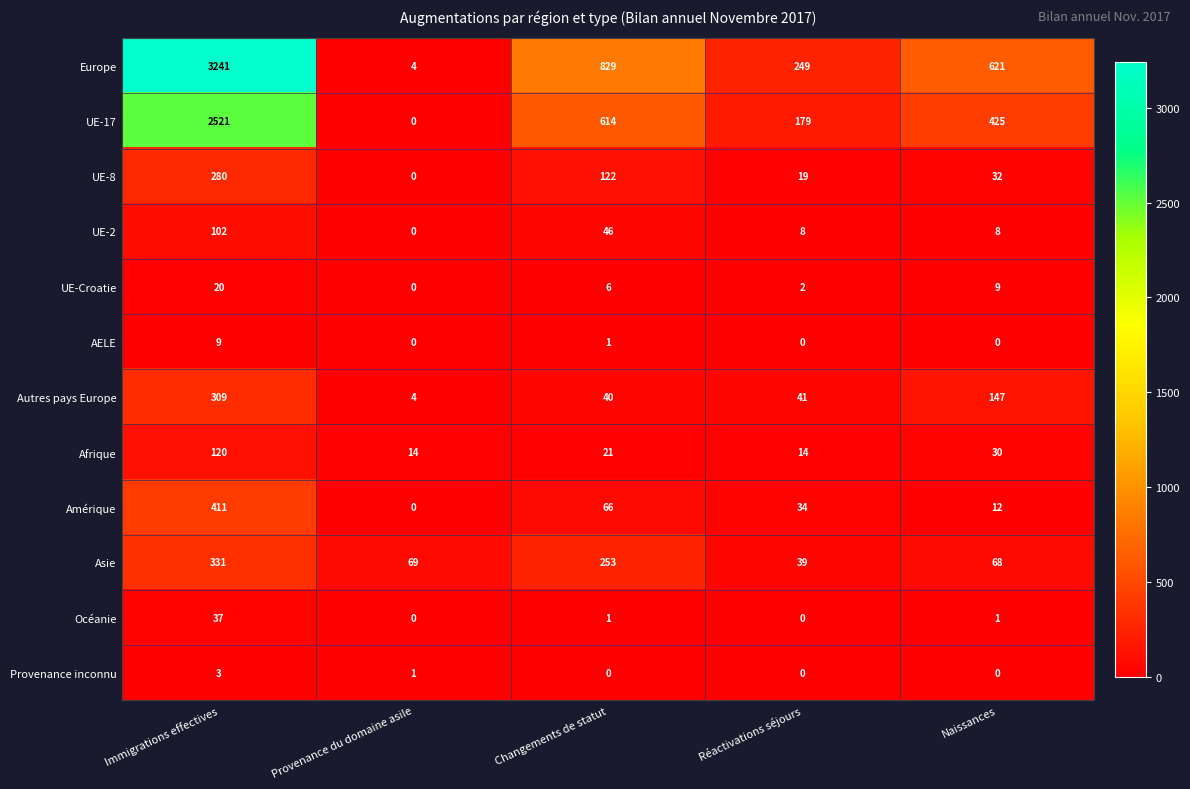

What is the difference between the maximum and minimum values in the UE-8 series?

280